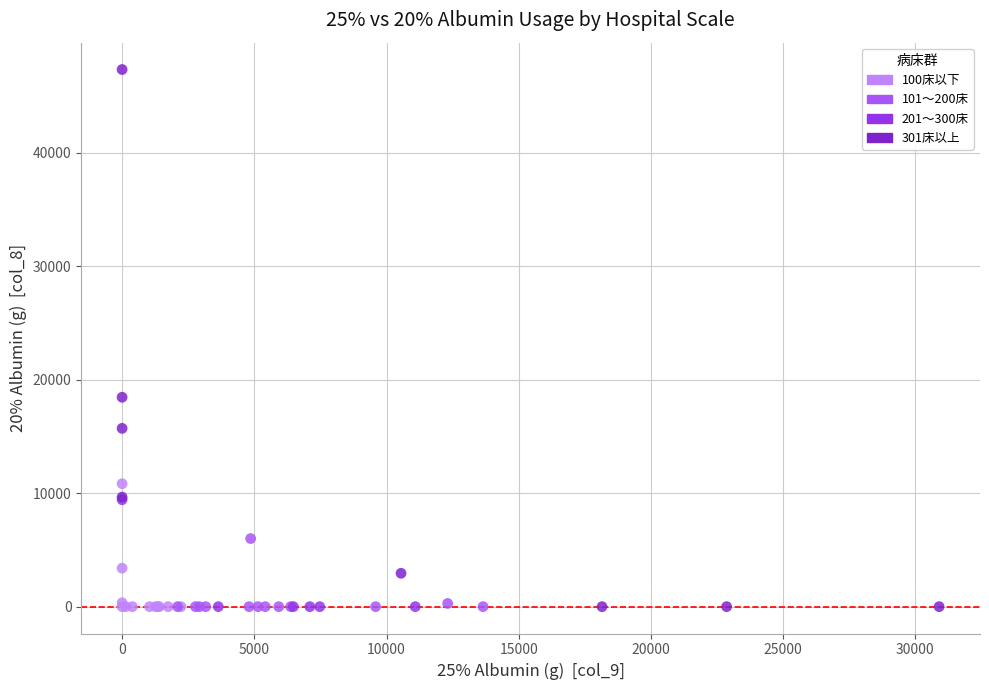

Which series contains the highest Y value?

301床以上